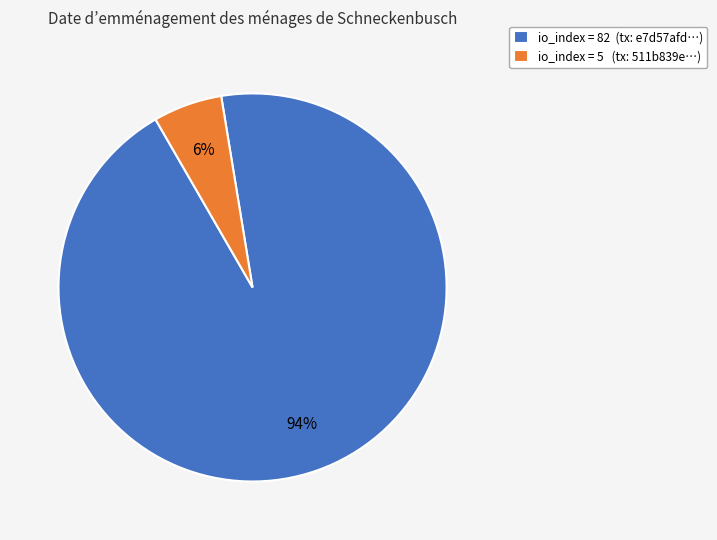

Between io_index = 5 (tx: 511b839e…) and io_index = 82 (tx: e7d57afd…), which is larger?

io_index = 82 (tx: e7d57afd…)